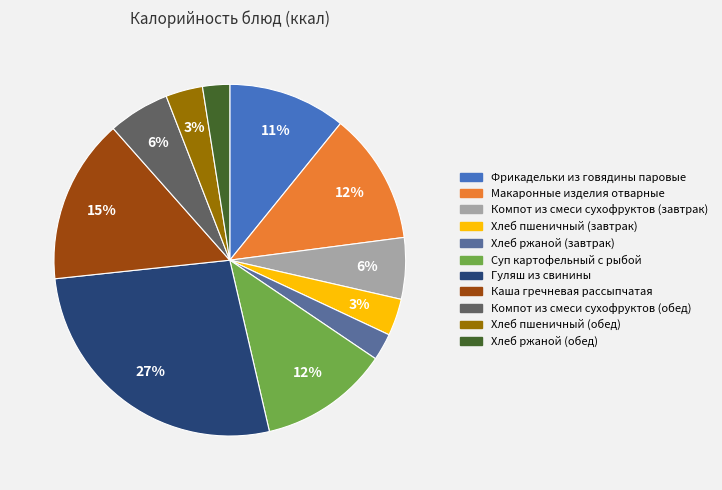

To the nearest percent, what is the difference between the Хлеб пшеничный (обед) and Гуляш из свинины slice percentages?

24%